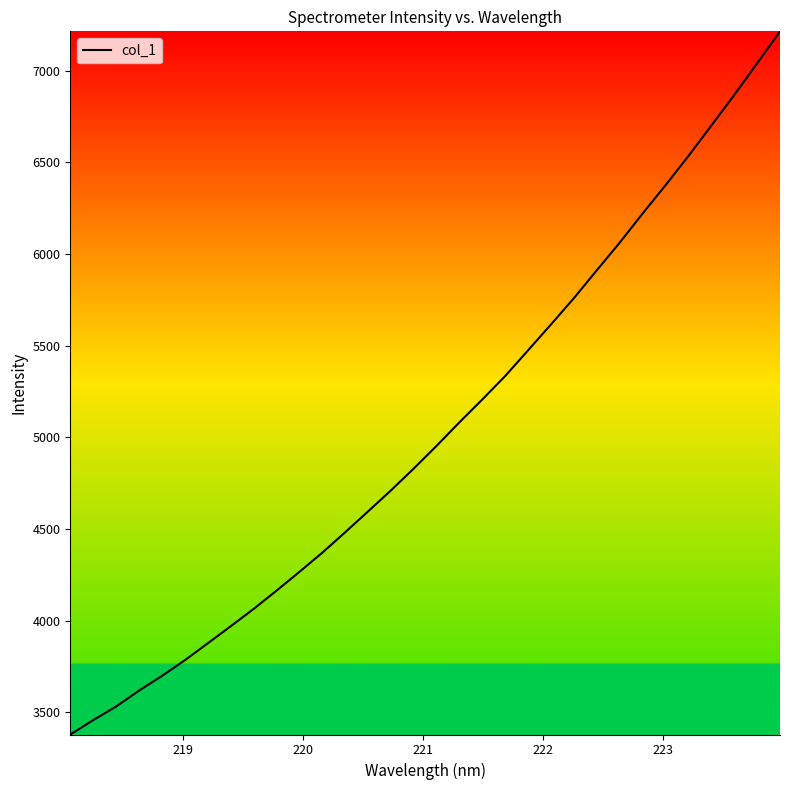

What is the greatest value displayed?

7214.7